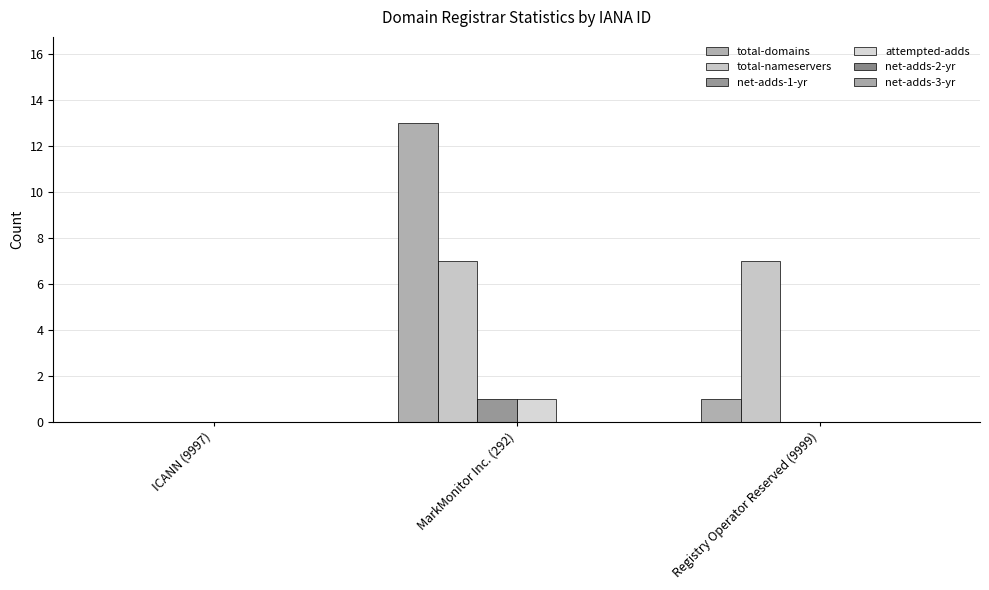

Count the number of data series in this chart.

4